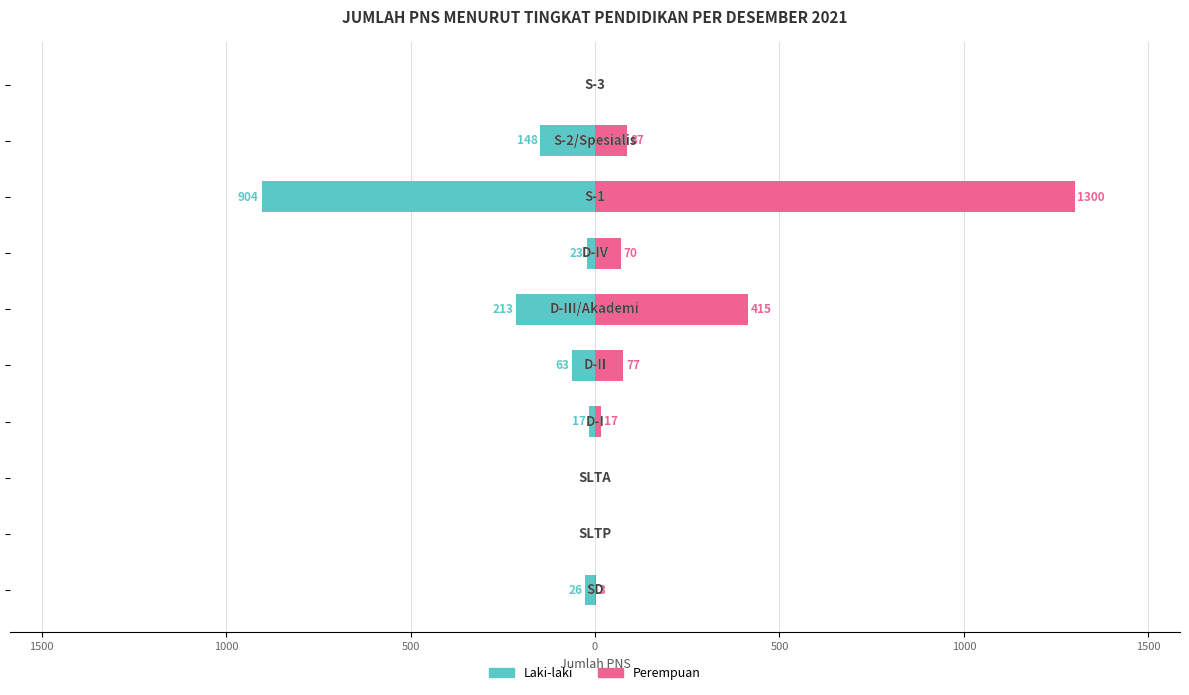

How many data points in Perempuan are less than 70?

5